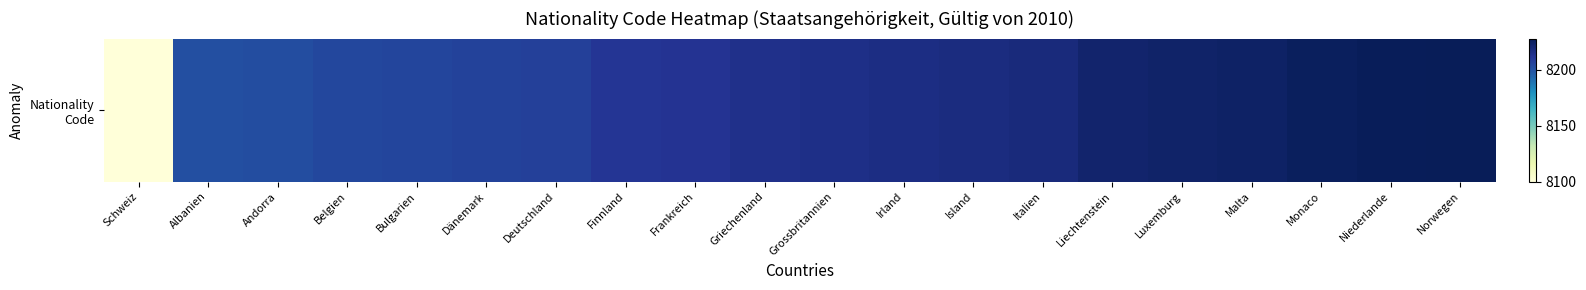

Reading left to right, transcribe all the data shown in this chart.

8100	8201	8202	8204	8205	8206	8207	8211	8212	8214	8215	8216	8217	8218	8222	8223	8224	8226	8227	8228